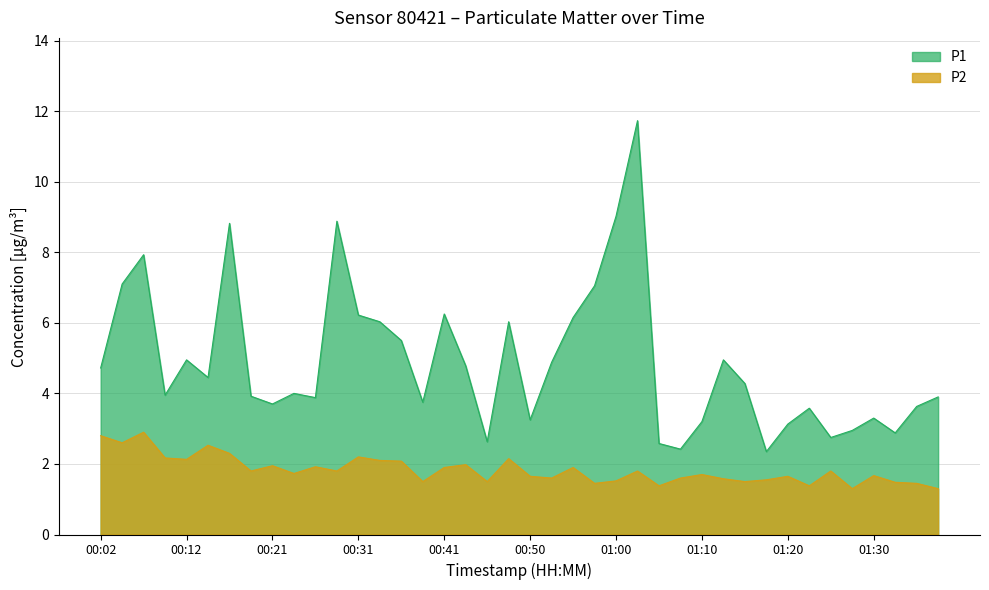

Rank the series by their average value, from highest to lowest.

P1, P2